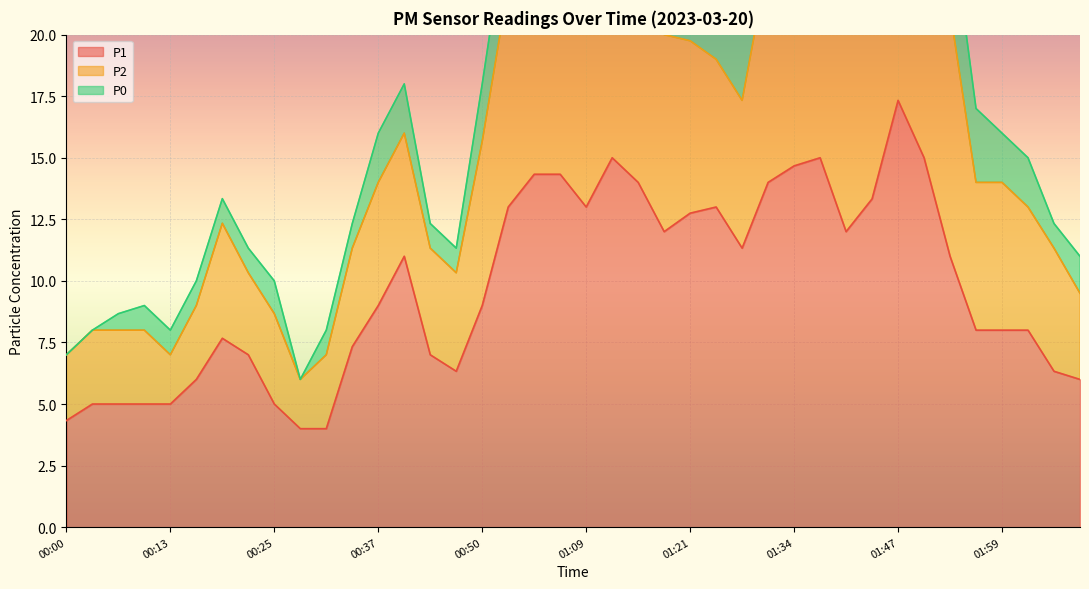

True or false: P2 has more than 1 interior local peaks.

True